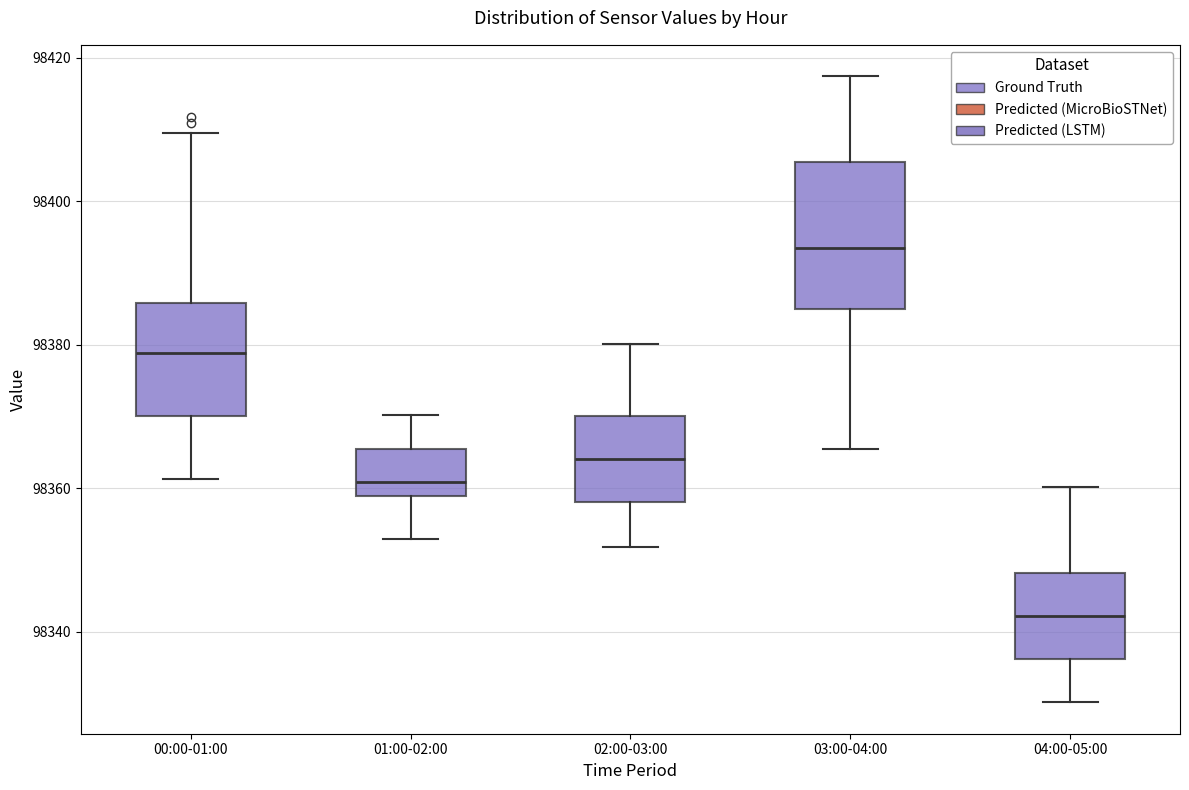

Reading left to right, transcribe this box plot: for each box, give where its median line is, the range the box spans, and where its two whiskers end, as read against the y-axis. The values are not printed on the chart, so give them approximately, as read against the axis.

00:00-01:00: median 98378, box 98370 to 98386, whiskers 98362 to 98410
01:00-02:00: median 98360, box 98358 to 98366, whiskers 98352 to 98370
02:00-03:00: median 98364, box 98358 to 98370, whiskers 98352 to 98380
03:00-04:00: median 98394, box 98386 to 98406, whiskers 98366 to 98418
04:00-05:00: median 98342, box 98336 to 98348, whiskers 98330 to 98360